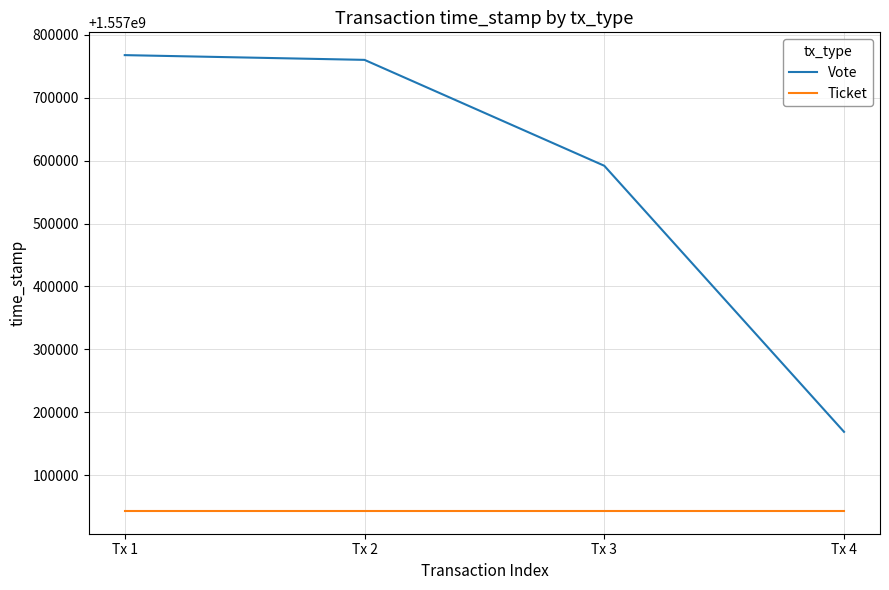

Does the chart have visible grid lines?

Yes